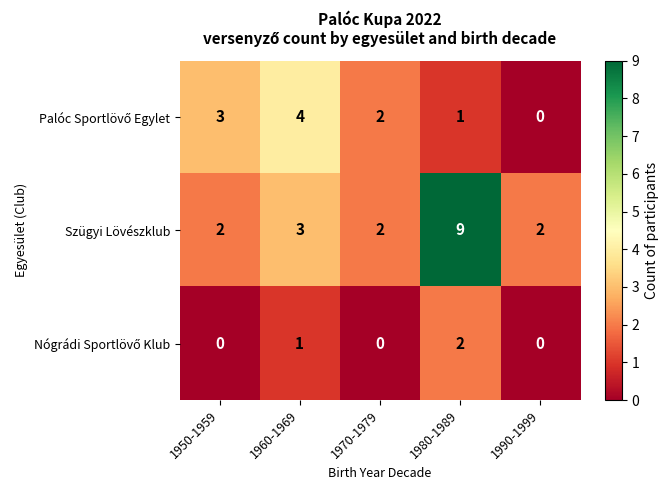

What is the difference between the maximum and minimum values in the Szügyi Lövészklub series?

7